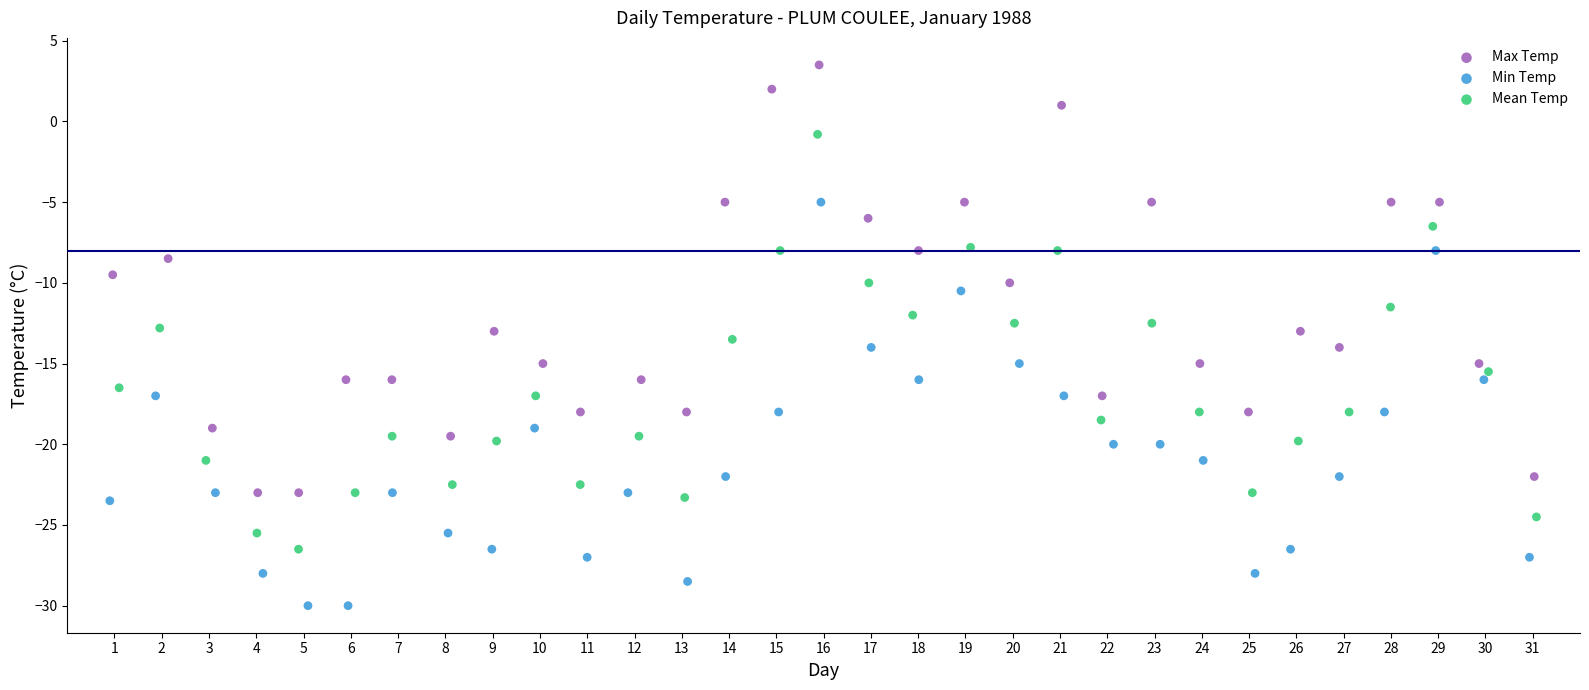

Which series has the widest spread of Y values?

Max Temp